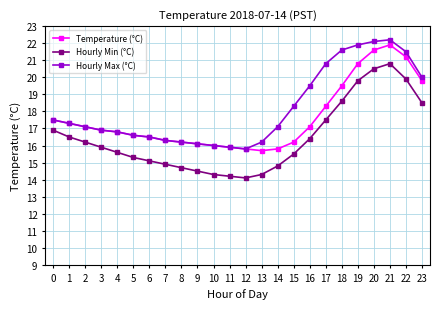

What is the difference between the Hourly Max (°C) values at 16 and 15?

1.2